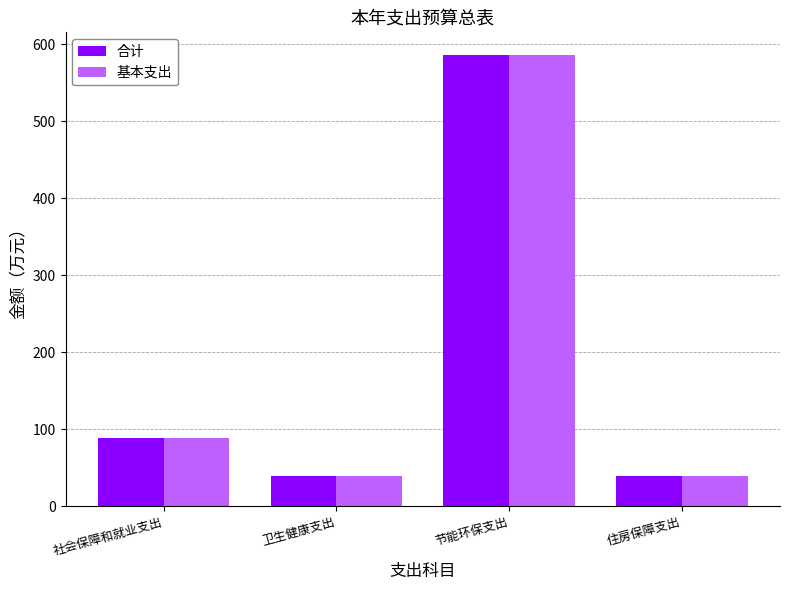

Is the value of 合计 at 节能环保支出 greater than the value of 基本支出 at 住房保障支出?

Yes